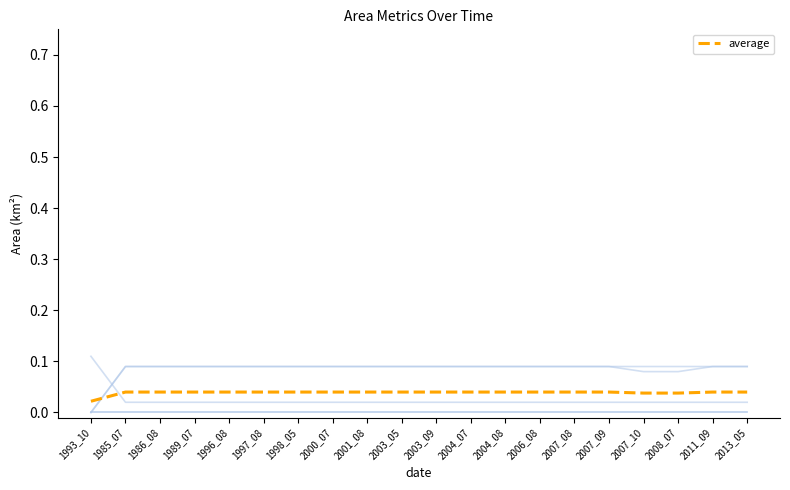

How many lines are shown in the chart?

6